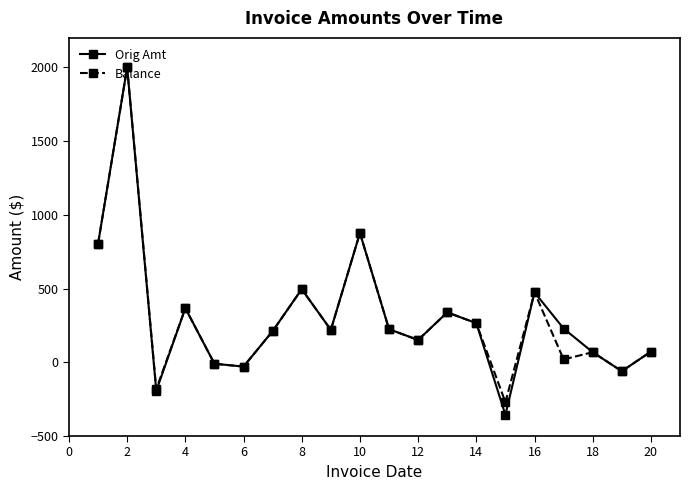

What is the value of the Orig Amt point at the 11th from the left?

224.6